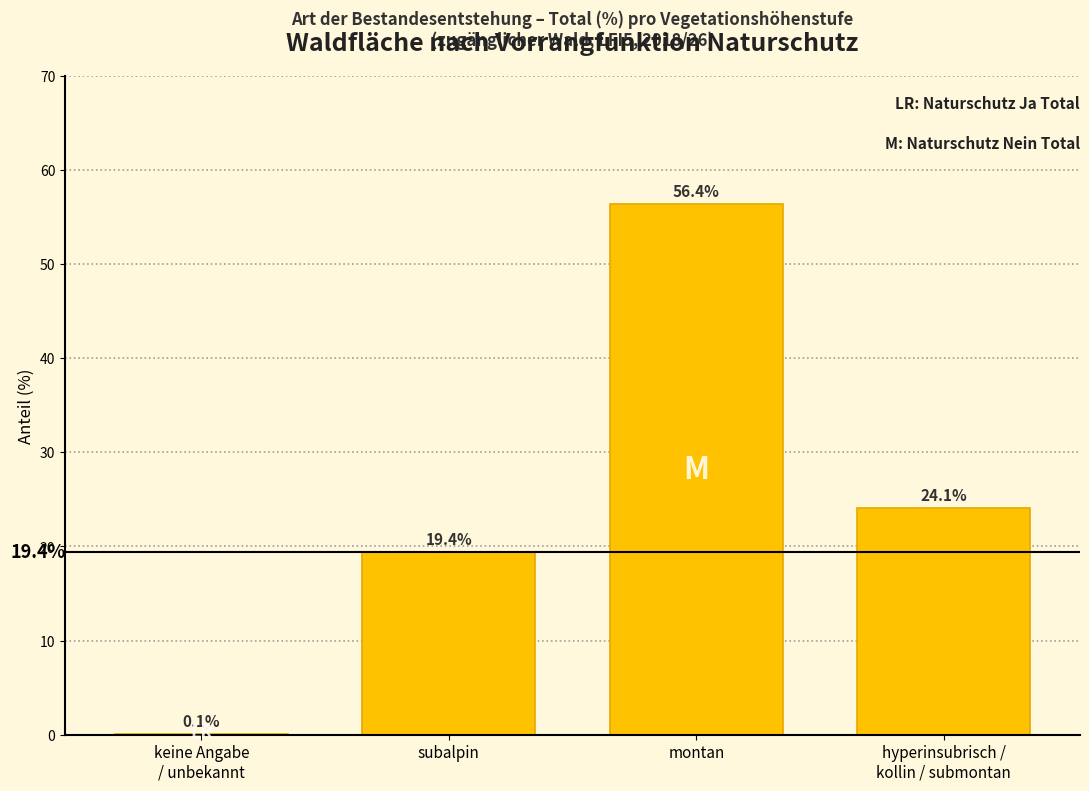

True or false: the data shows 56.4 at montan.

True